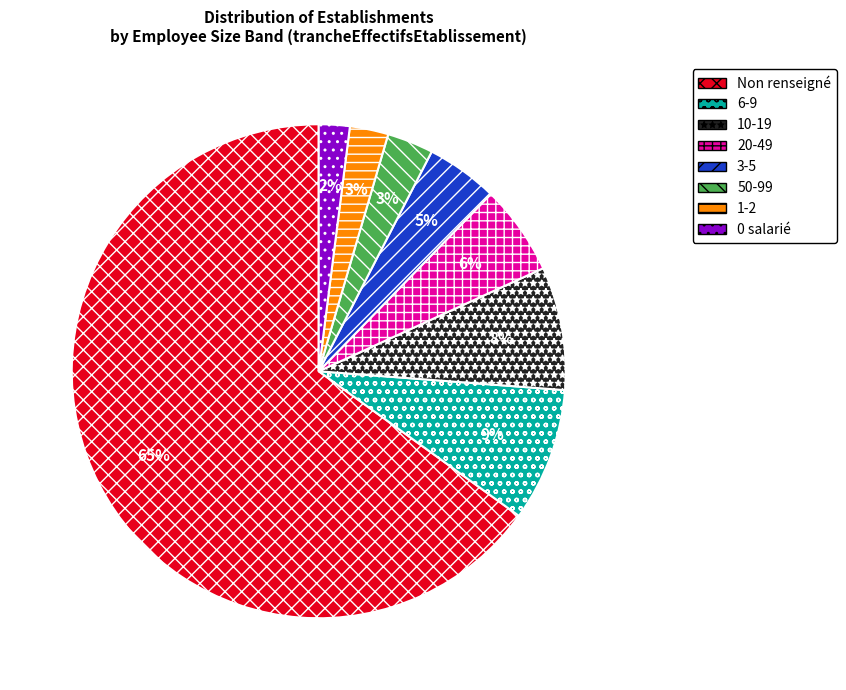

To the nearest percent, what portion does 1-2 represent?

3%